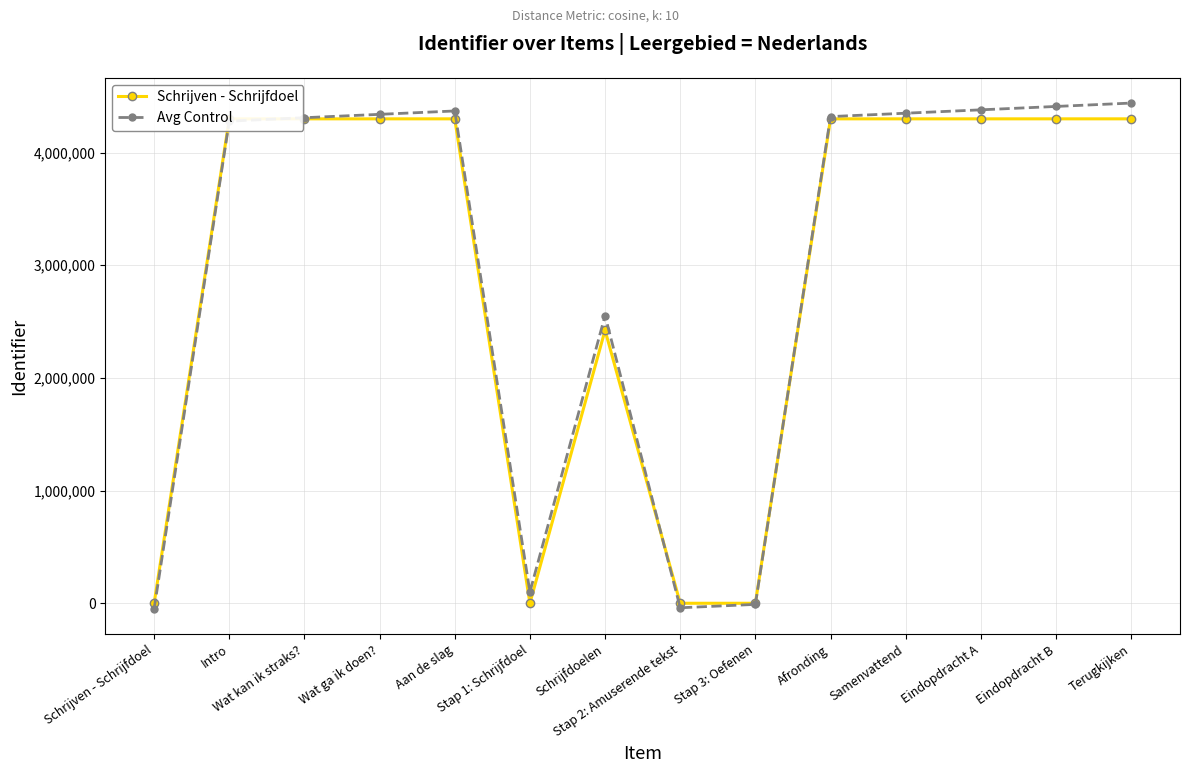

What is the maximum value for Avg Control?

4439472